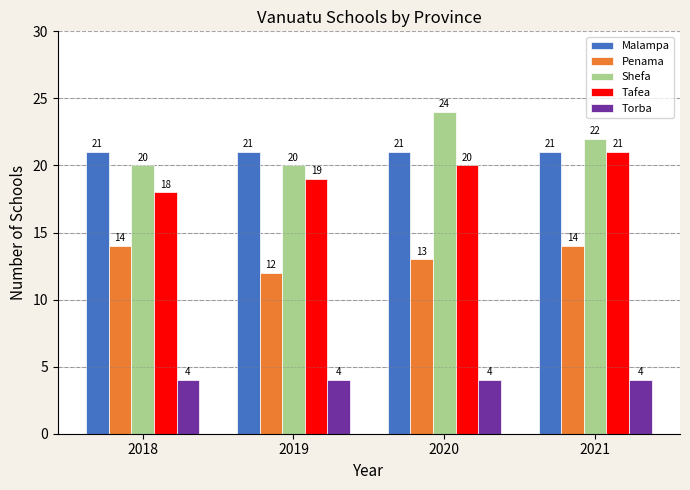

What is the total value across all series at 2021?

82